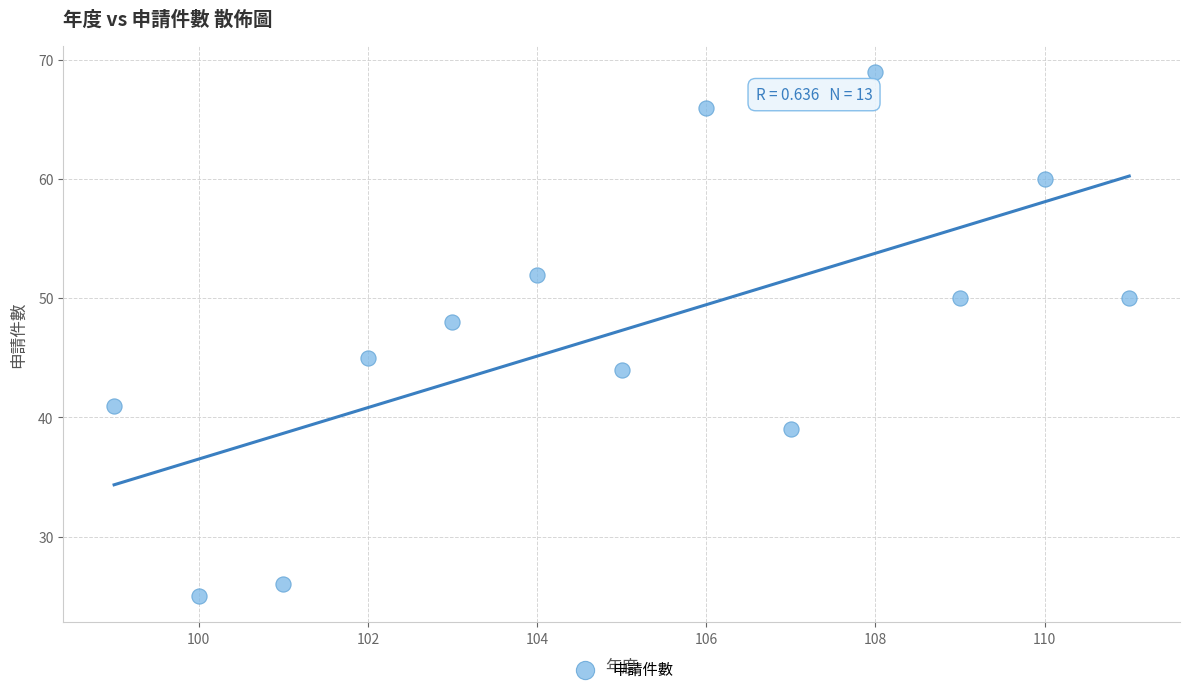

What Y value in the scatter plot is closest to 47?

48